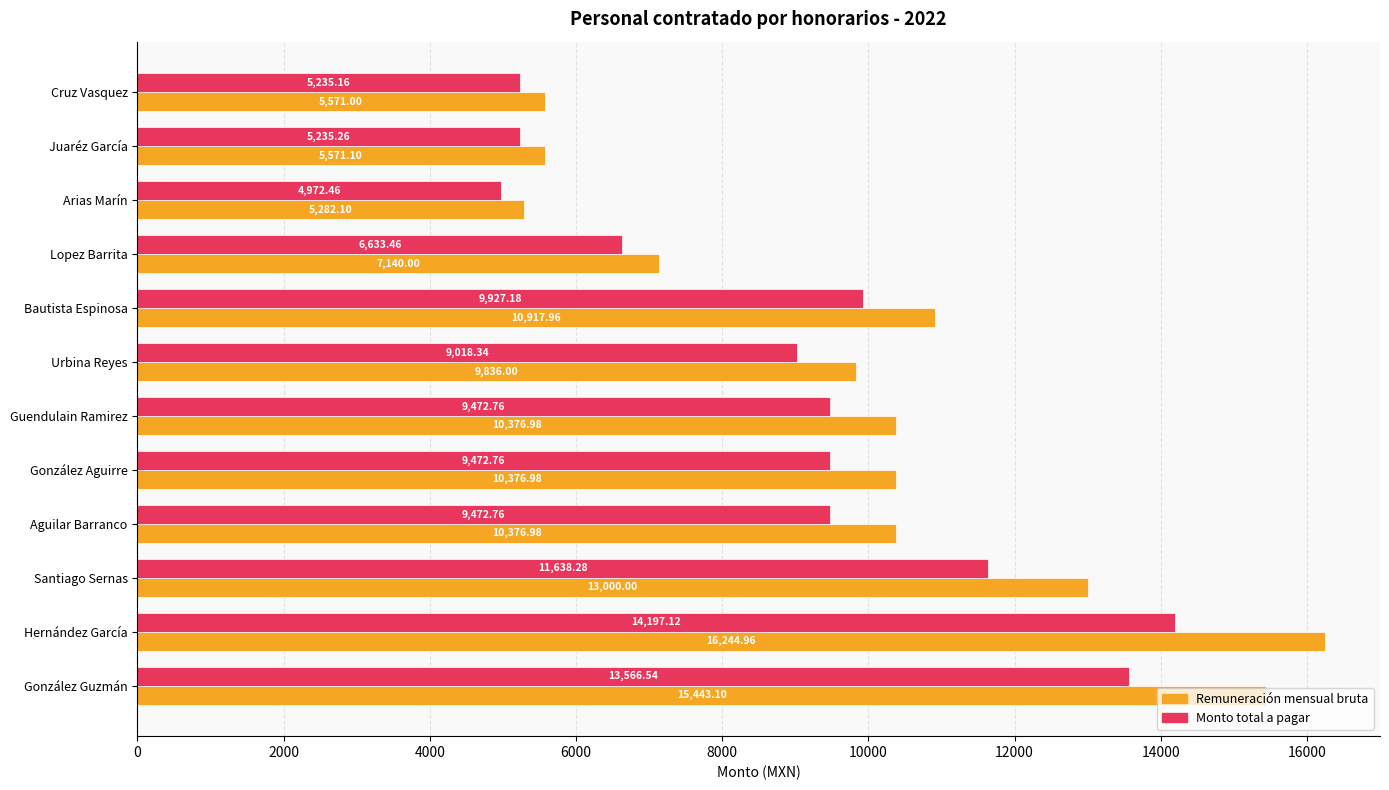

Which category has the lowest value across all series?

Arias Marín